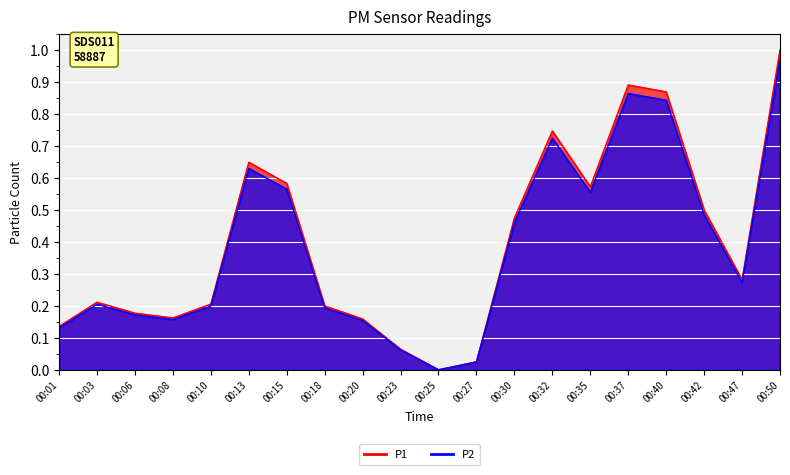

Which series has the largest total across all categories?

P2